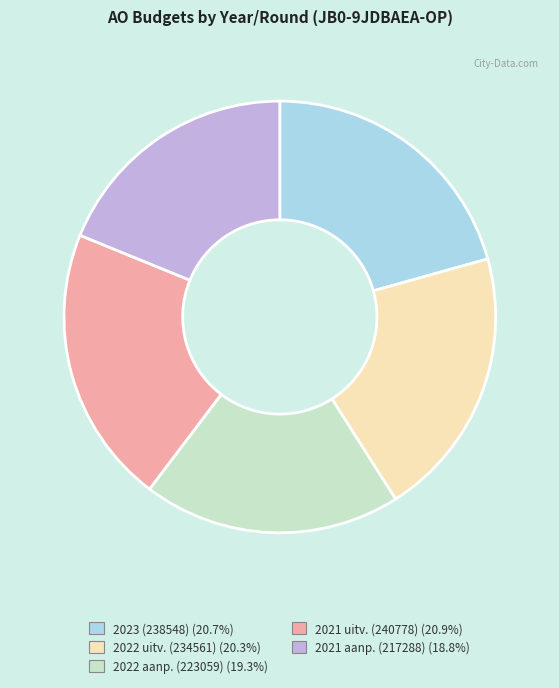

Does any single category account for the majority?

No